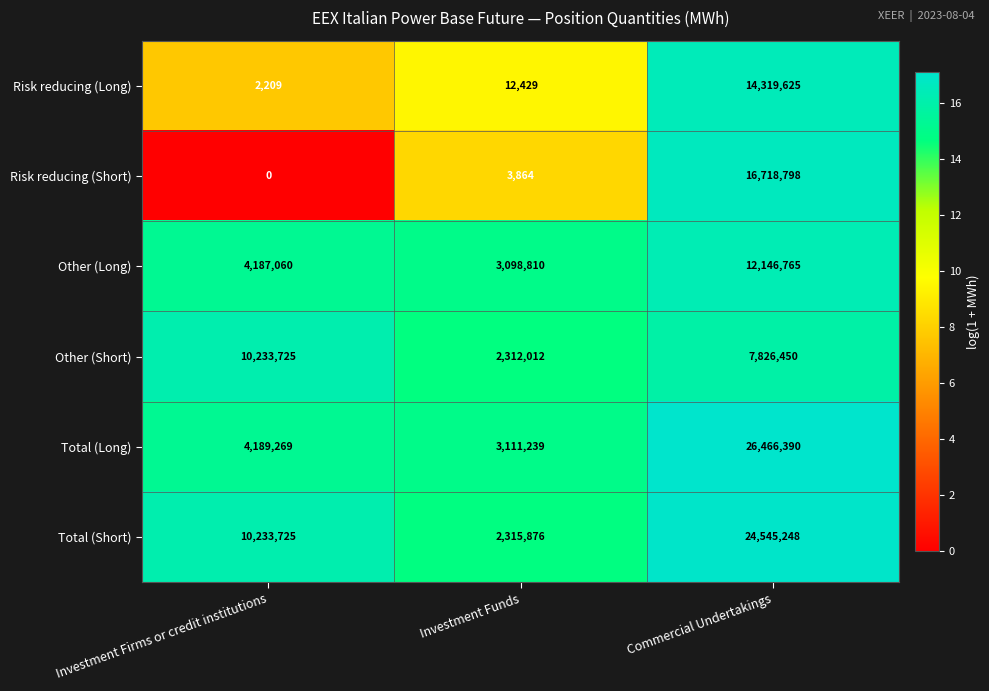

Which series has the widest spread of values?

Total (Long)